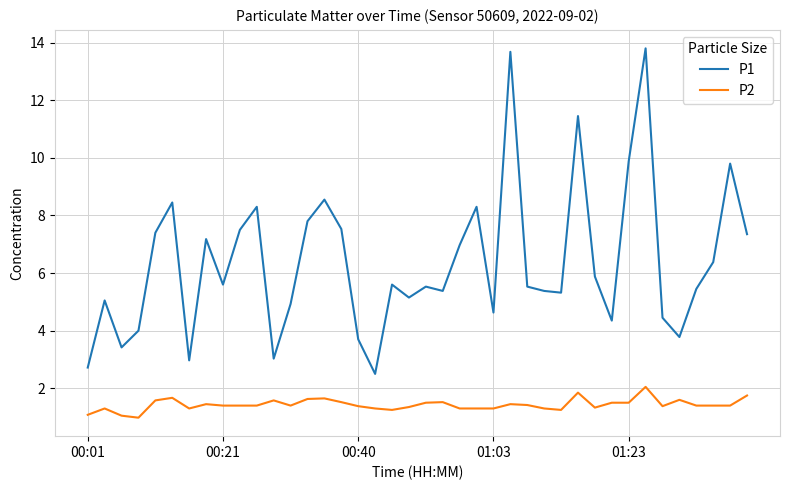

What is the maximum value shown in the chart?

13.8